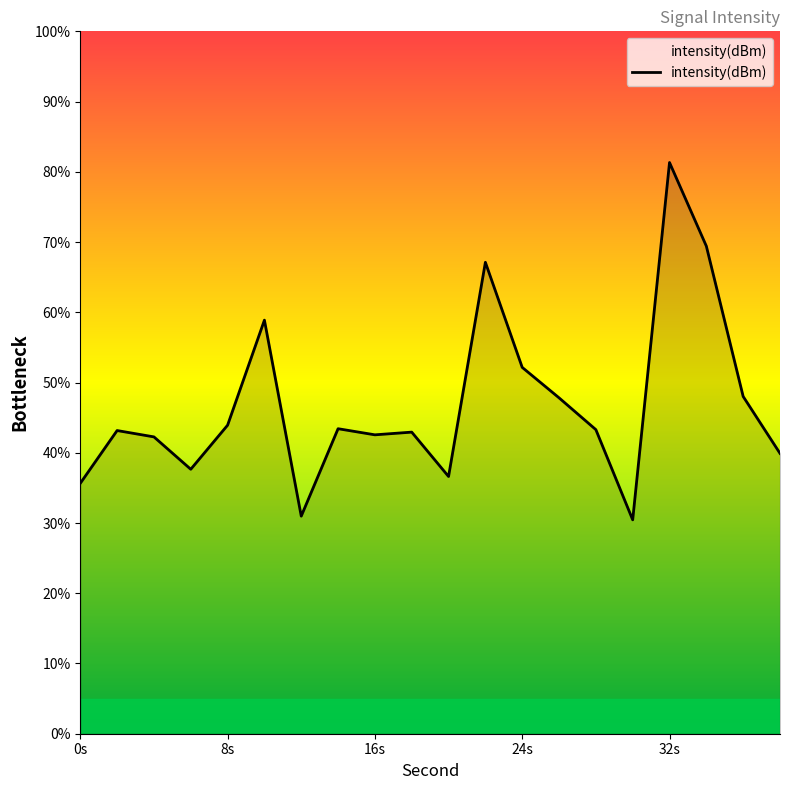

What is the average value?

46.9